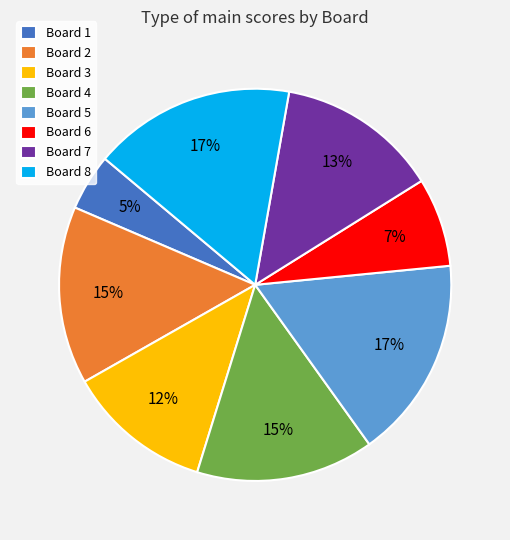

Is there any slice that represents more than half of the pie?

No